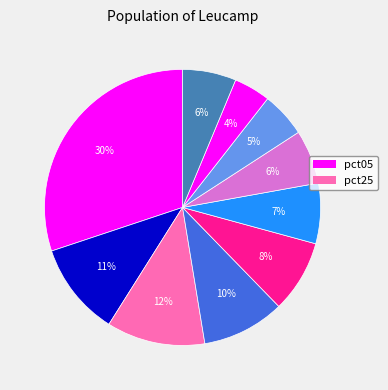

Is there any slice that represents more than half of the pie?

No